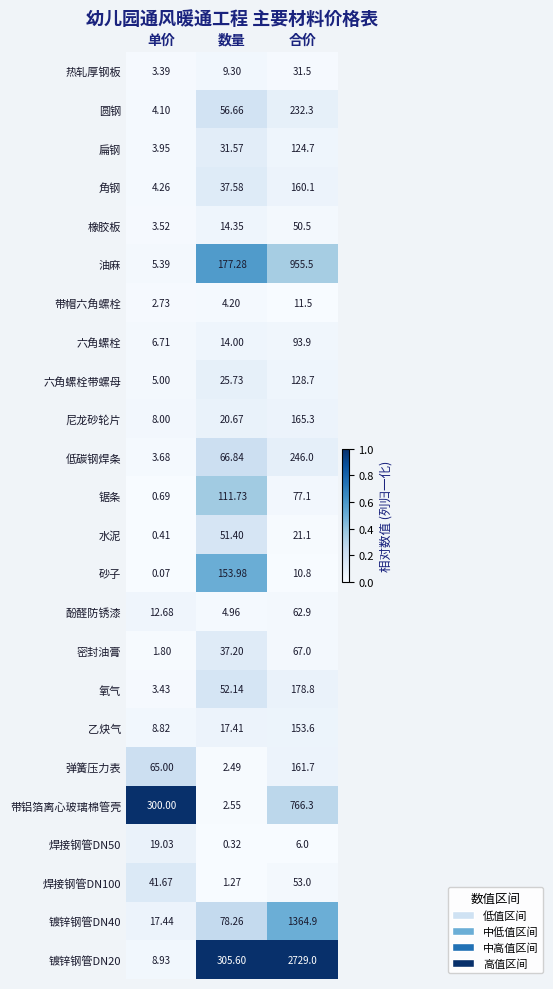

At how many categories does at least one series exceed 0?

3